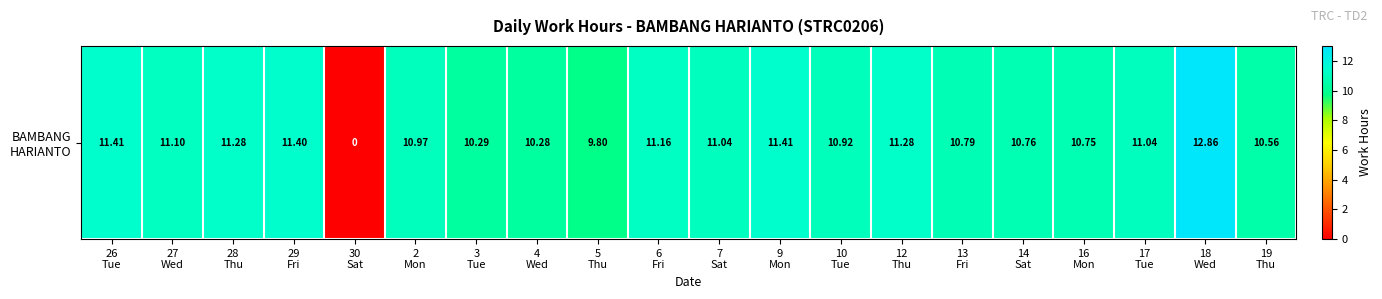

Which label corresponds to the smallest value in the chart?

30
Sat